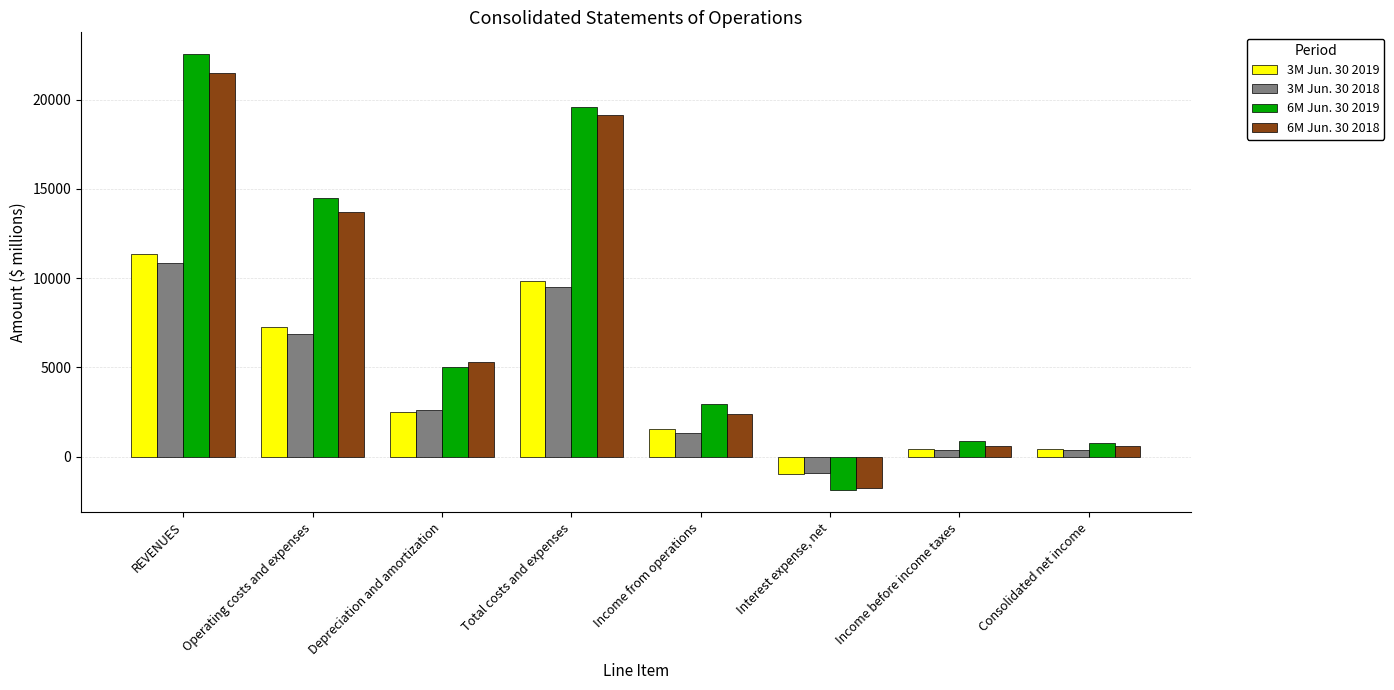

What is the difference between the maximum and minimum values in the 6M Jun. 30 2018 series?

23249